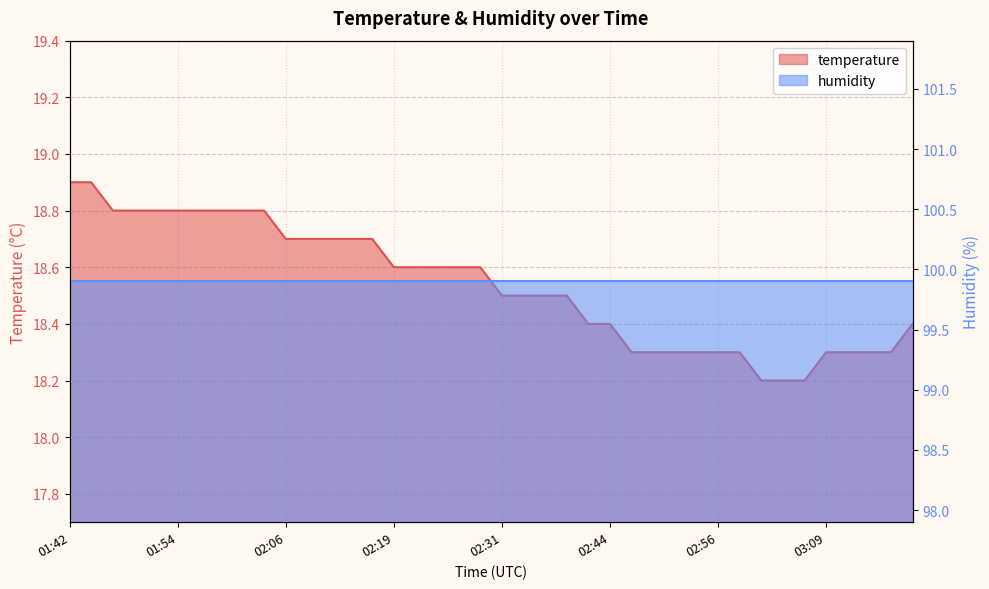

Reading right to left, what are all the values shown in this chart?

18.4	18.3	18.3	18.3	18.3	18.2	18.2	18.2	18.3	18.3	18.3	18.3	18.3	18.3	18.4	18.4	18.5	18.5	18.5	18.5	18.6	18.6	18.6	18.6	18.6	18.7	18.7	18.7	18.7	18.7	18.8	18.8	18.8	18.8	18.8	18.8	18.8	18.8	18.9	18.9